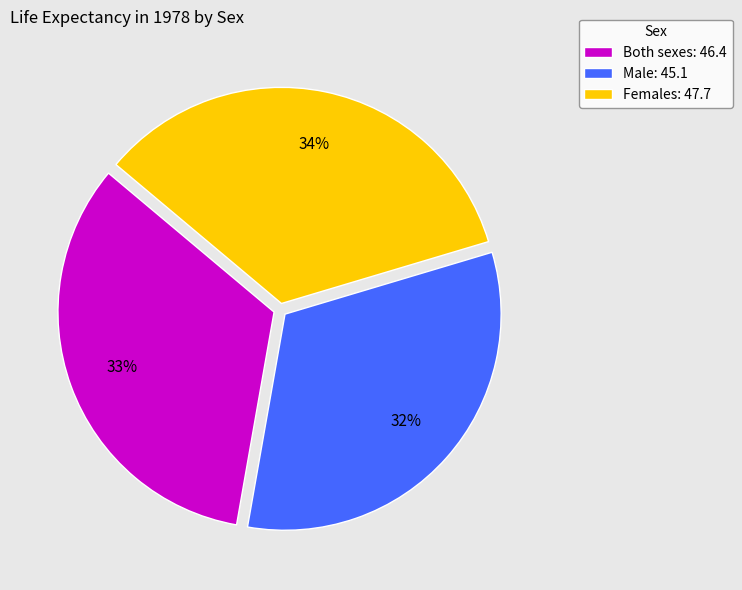

Is there any slice that represents more than half of the pie?

No